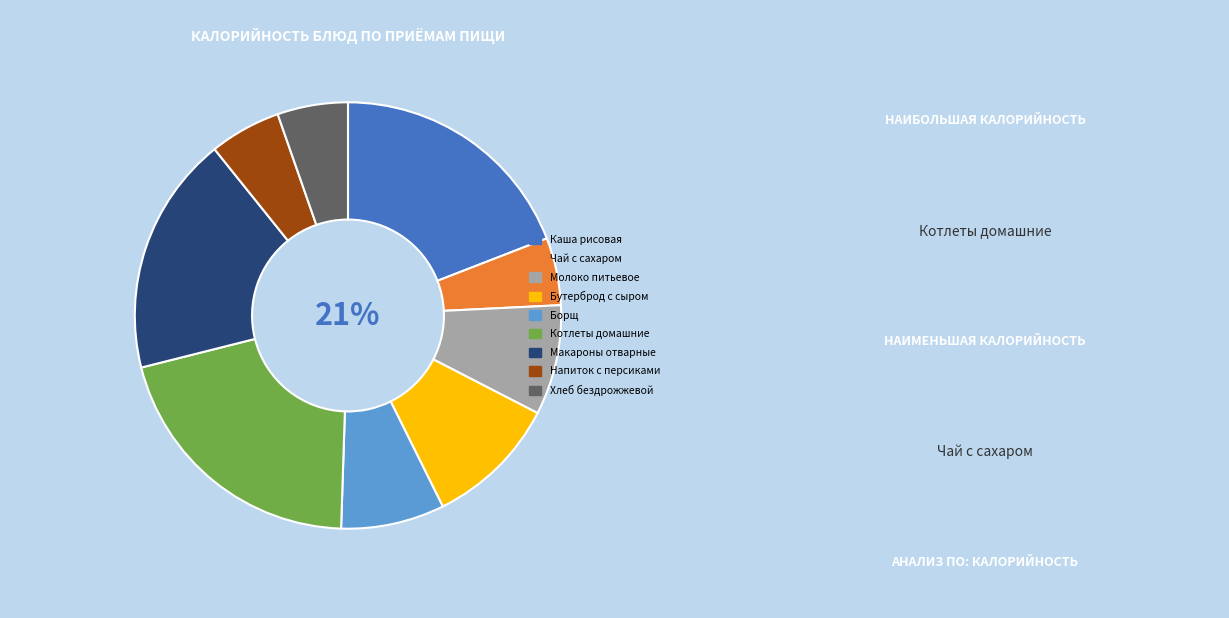

To the nearest percent, what is the difference between the largest and smallest slice percentages?

15%